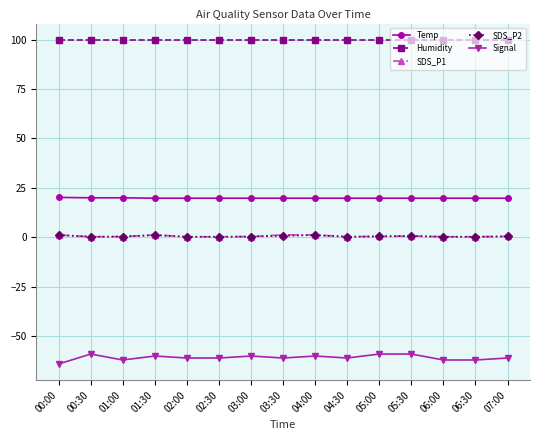

Is it true that SDS_P1 equals 0.3 at 02:00?

True